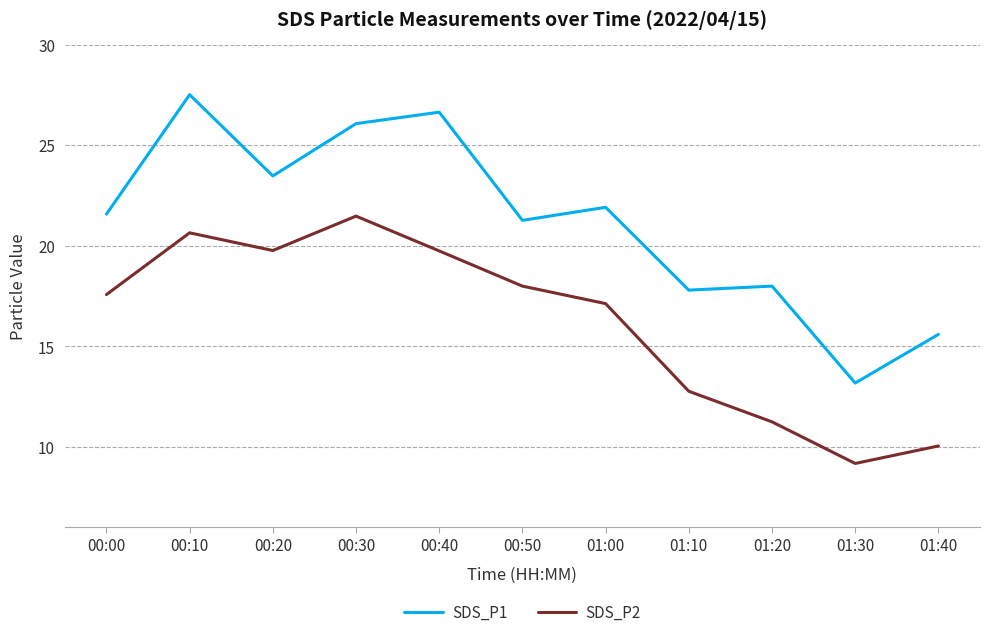

True or false: SDS_P1 and SDS_P2 intersect in this chart.

False